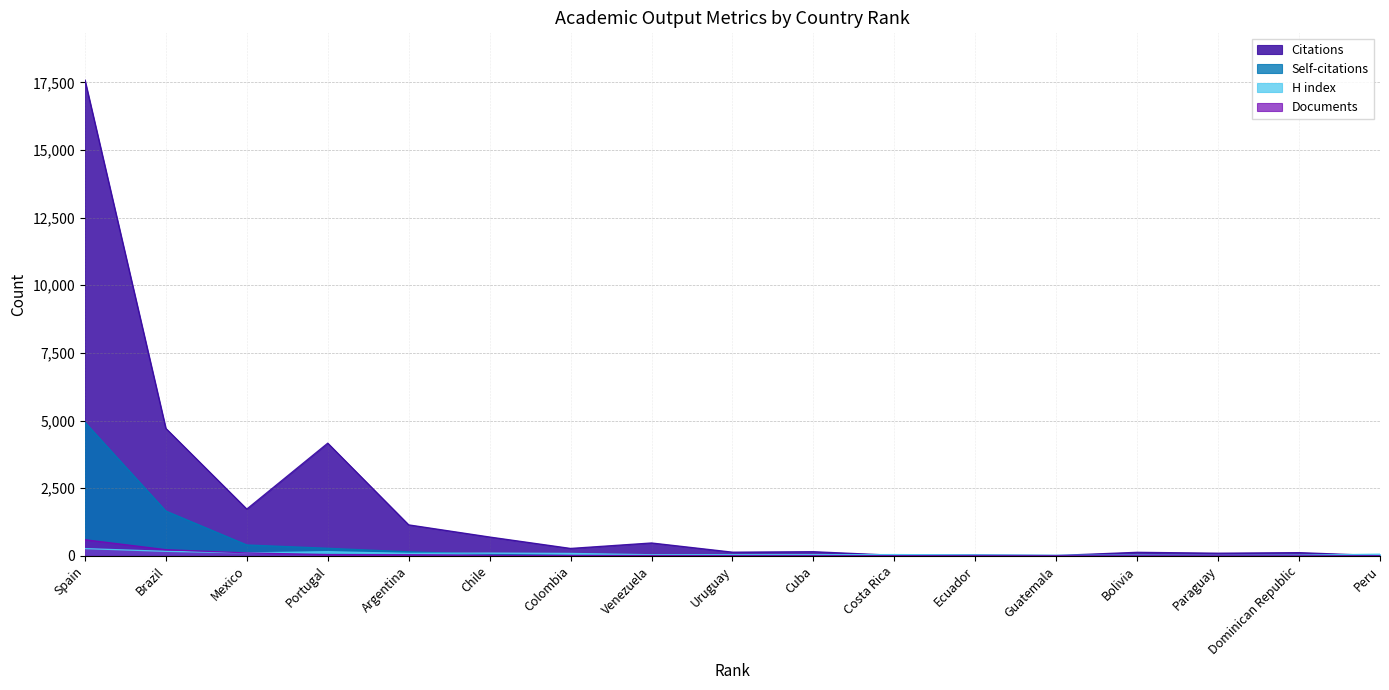

Read the Citations value at Venezuela, to the nearest 10.

480